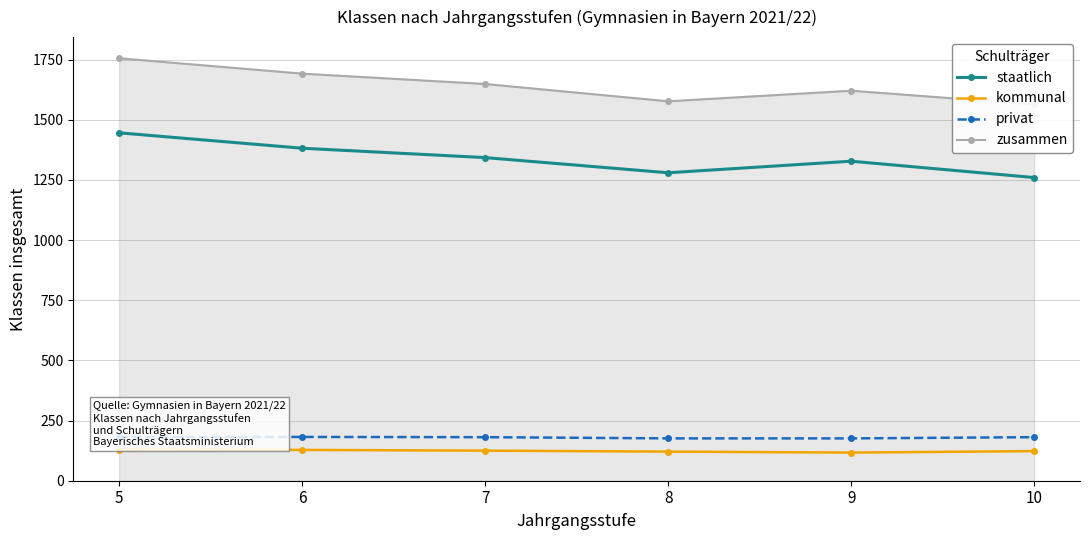

What is the lowest value of the staatlich series?

1260